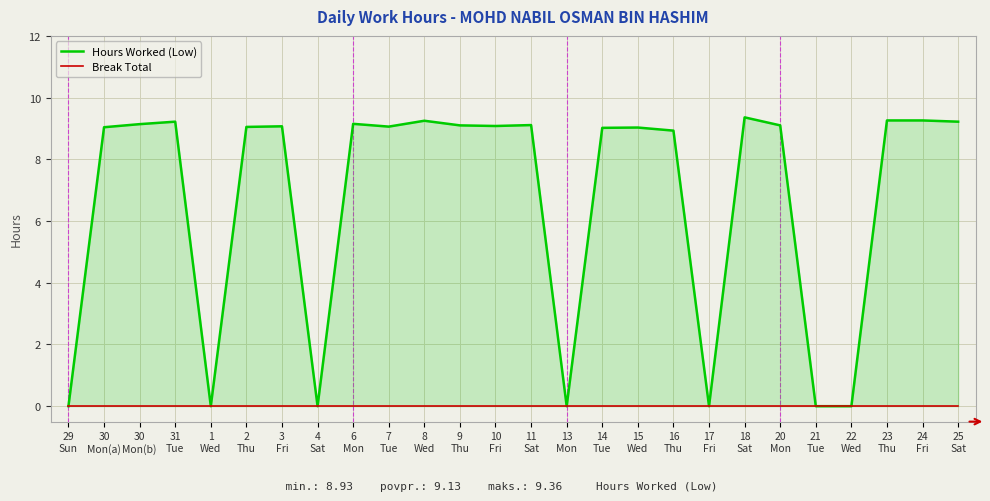

Reading left to right, transcribe all the data shown in this chart.

Hours Worked (Low): 29
Sun=0.0	30
Mon(a)=9.0	30
Mon(b)=9.1	31
Tue=9.2	1
Wed=0.0	2
Thu=9.1	3
Fri=9.1	4
Sat=0.0	6
Mon=9.2	7
Tue=9.1	8
Wed=9.2	9
Thu=9.1	10
Fri=9.1	11
Sat=9.1	13
Mon=0.0	14
Tue=9.0	15
Wed=9.0	16
Thu=8.9	17
Fri=0.0	18
Sat=9.4	20
Mon=9.1	21
Tue=0.0	22
Wed=0.0	23
Thu=9.3	24
Fri=9.3	25
Sat=9.2
Break Total: 29
Sun=0.0	30
Mon(a)=0.0	30
Mon(b)=0.0	31
Tue=0.0	1
Wed=0.0	2
Thu=0.0	3
Fri=0.0	4
Sat=0.0	6
Mon=0.0	7
Tue=0.0	8
Wed=0.0	9
Thu=0.0	10
Fri=0.0	11
Sat=0.0	13
Mon=0.0	14
Tue=0.0	15
Wed=0.0	16
Thu=0.0	17
Fri=0.0	18
Sat=0.0	20
Mon=0.0	21
Tue=0.0	22
Wed=0.0	23
Thu=0.0	24
Fri=0.0	25
Sat=0.0